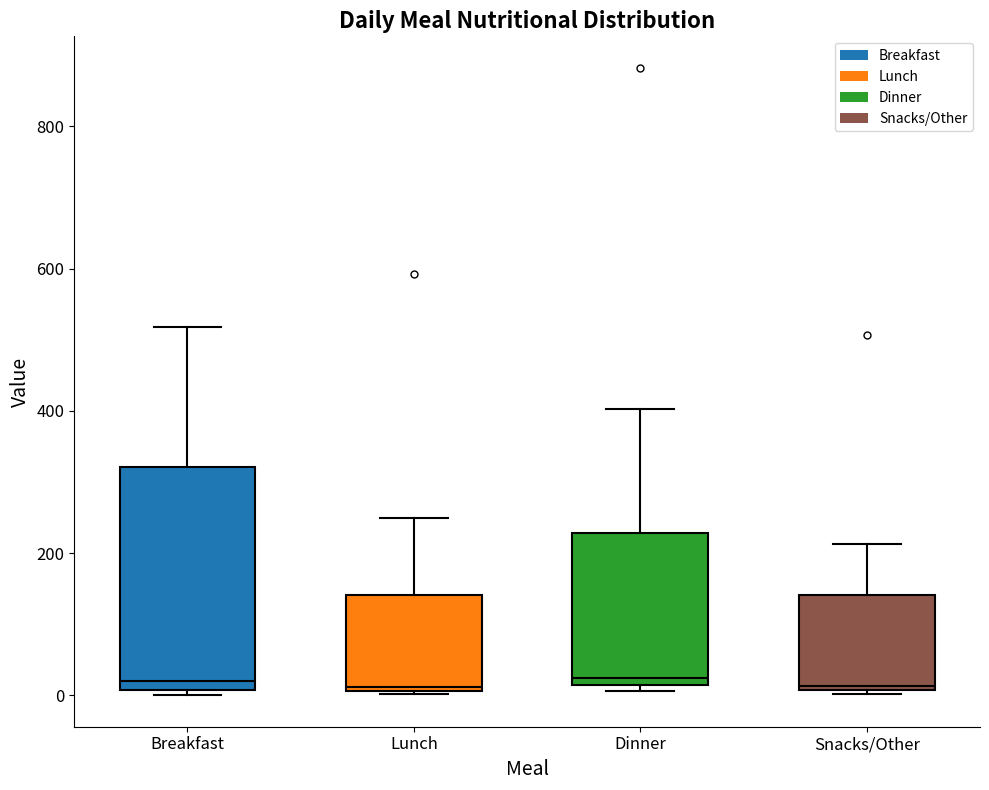

Reading left to right, transcribe this box plot: for each box, give where its median line is, the range the box spans, and where its two whiskers end, as read against the y-axis. The values are not printed on the chart, so give them approximately, as read against the axis.

Breakfast: median 20, box 0 to 320, whiskers 0 (just below the box's lower edge) to 520
Lunch: median 20, box 0 to 140, whiskers 0 to 260
Dinner: median 20 (just above the box's lower edge), box 20 to 220, whiskers 0 to 400
Snacks/Other: median 20, box 0 to 140, whiskers 0 to 220